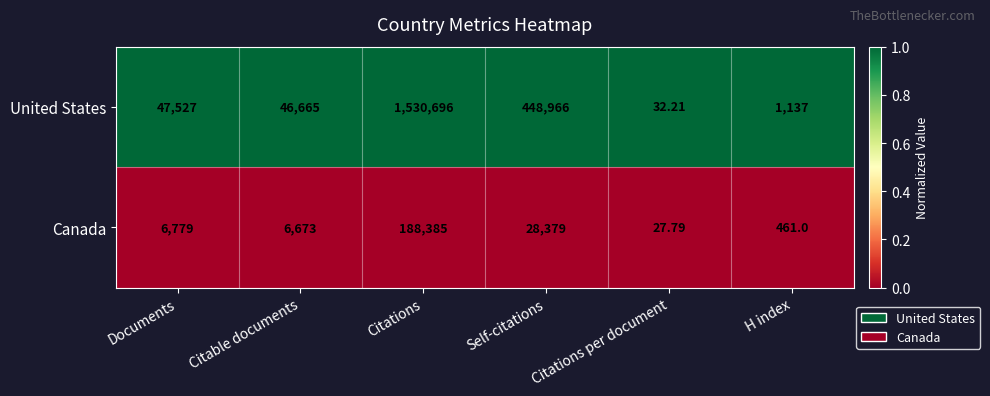

At which label does Canada reach its minimum?

Citations per document